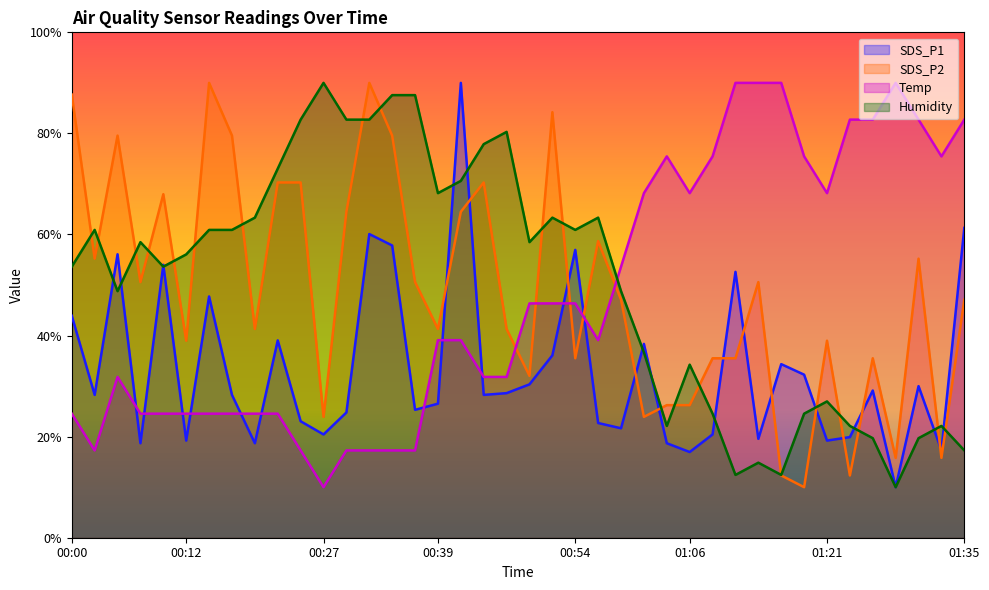

Does the chart have visible grid lines?

No